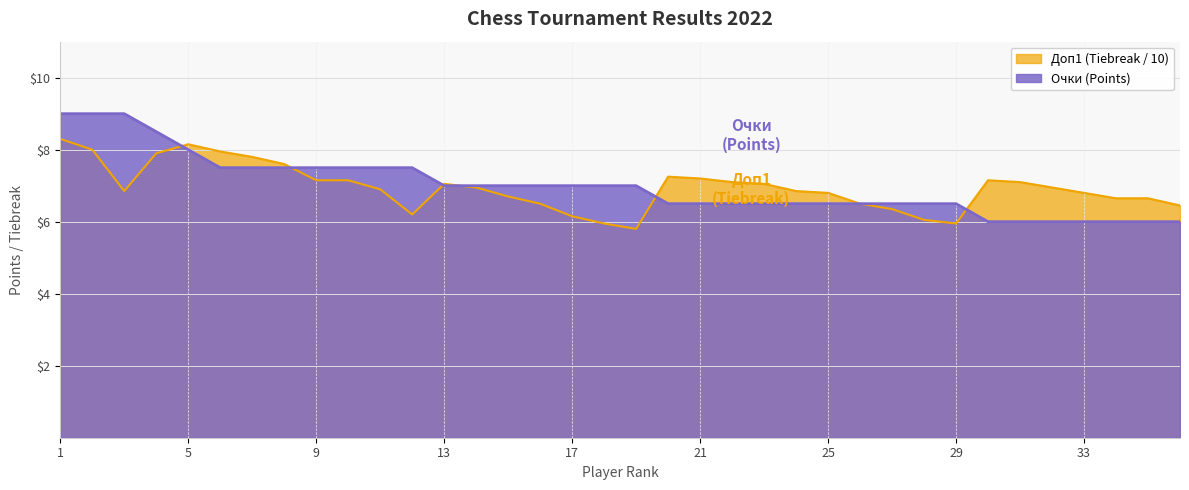

The value of Очки at 2 is 14.7. True or false?

False